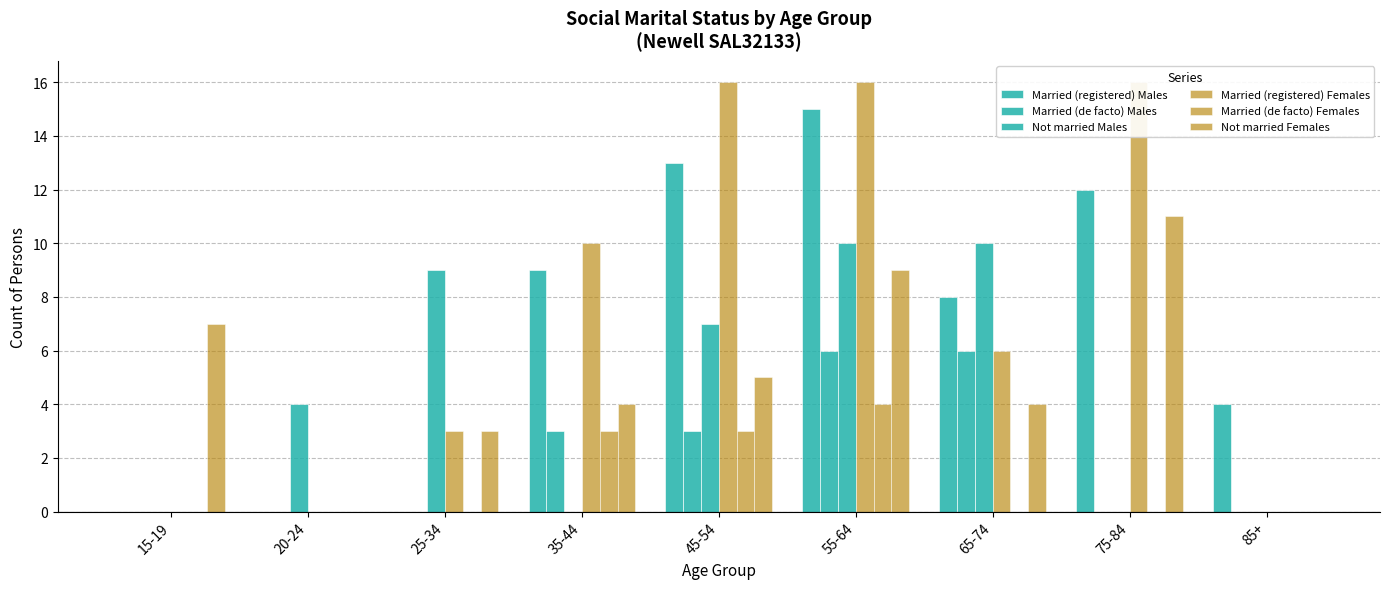

Reading right to left, what are all the values shown in this chart?

Married (registered) Males: 4	12	8	15	13	9	0	0	0
Married (de facto) Males: 0	0	6	6	3	3	0	0	0
Not married Males: 0	0	10	10	7	0	9	4	0
Married (registered) Females: 0	16	6	16	16	10	3	0	0
Married (de facto) Females: 0	0	0	4	3	3	0	0	0
Not married Females: 0	11	4	9	5	4	3	0	7